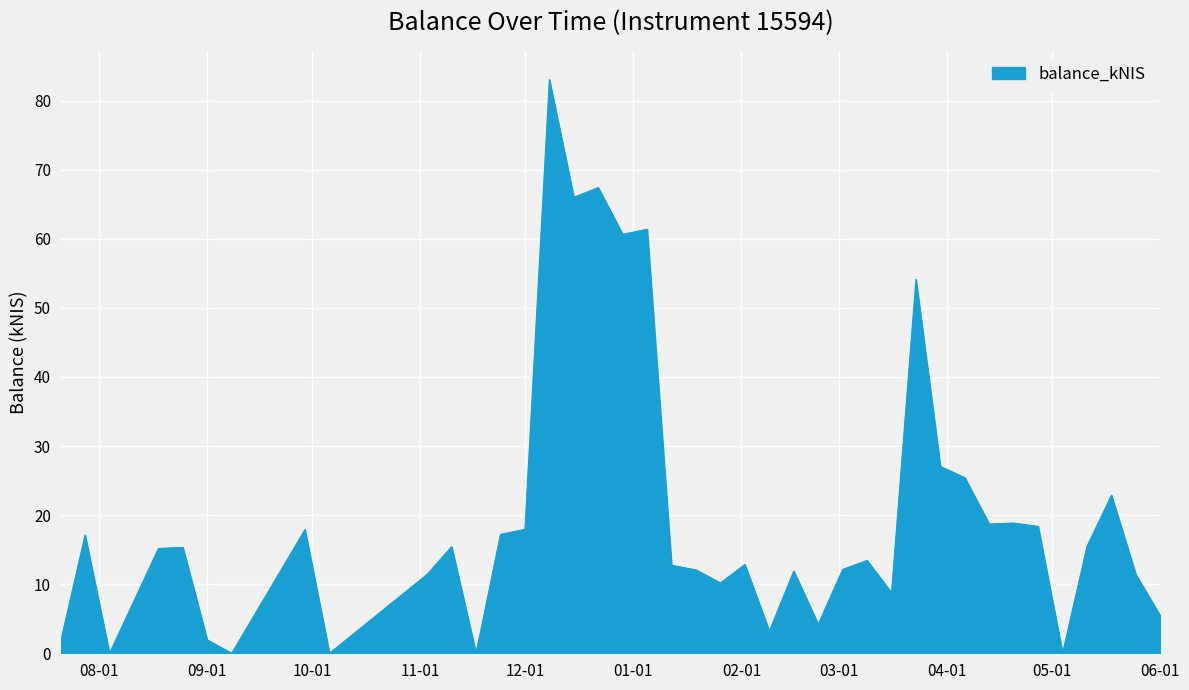

What is the greatest value displayed?

83.1